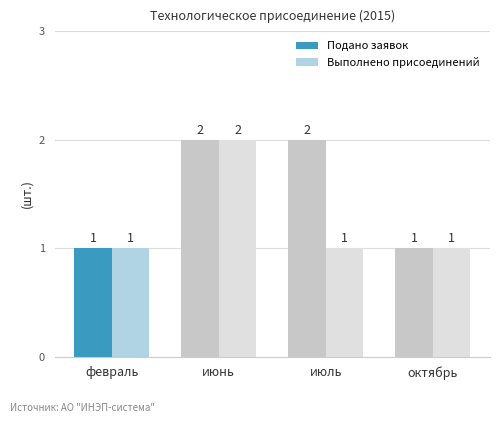

How many data points does each series have?

4